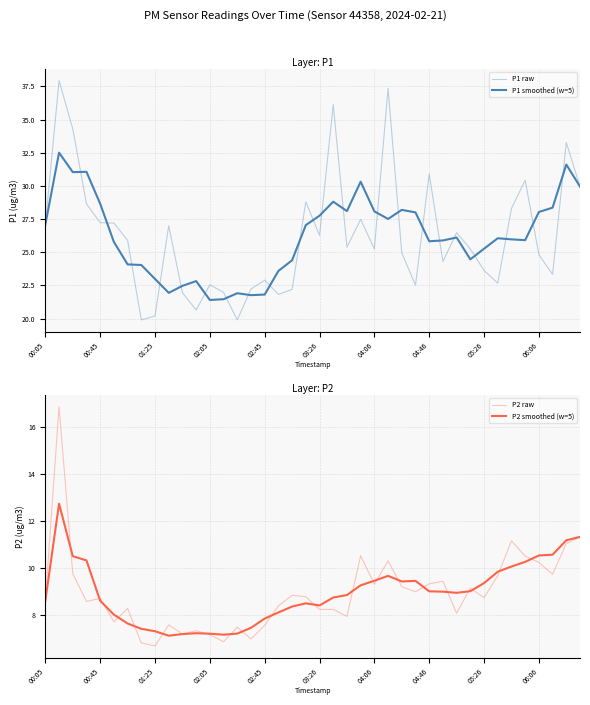

What position from the right is 33?

7